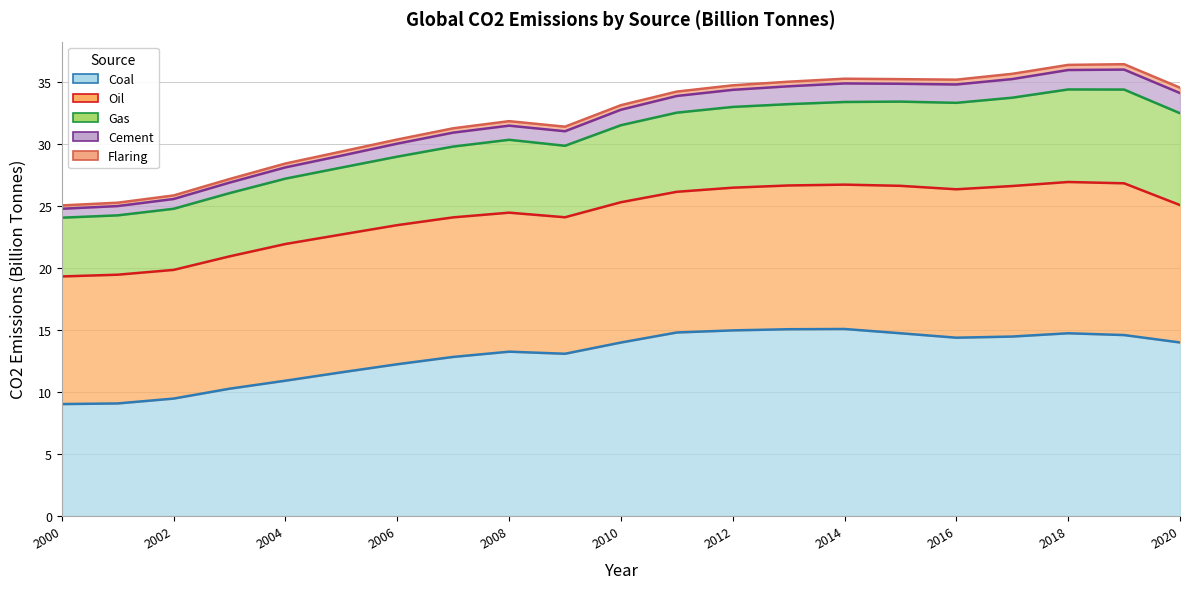

How many series are shown in this chart?

5